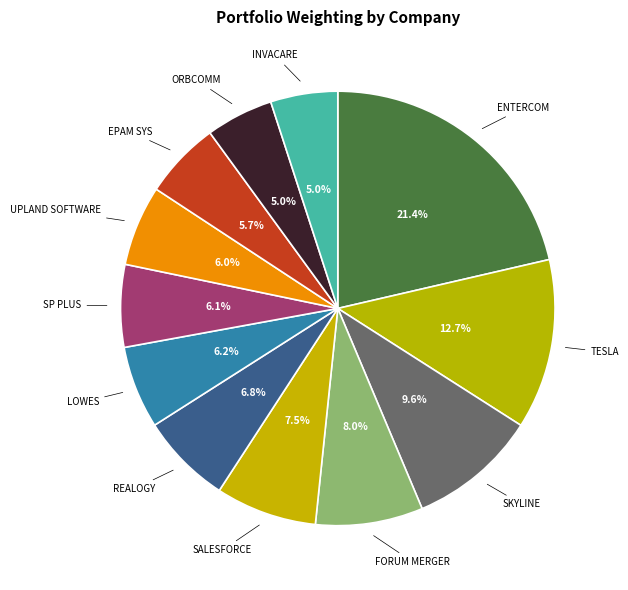

Count the number of slices in the pie.

12